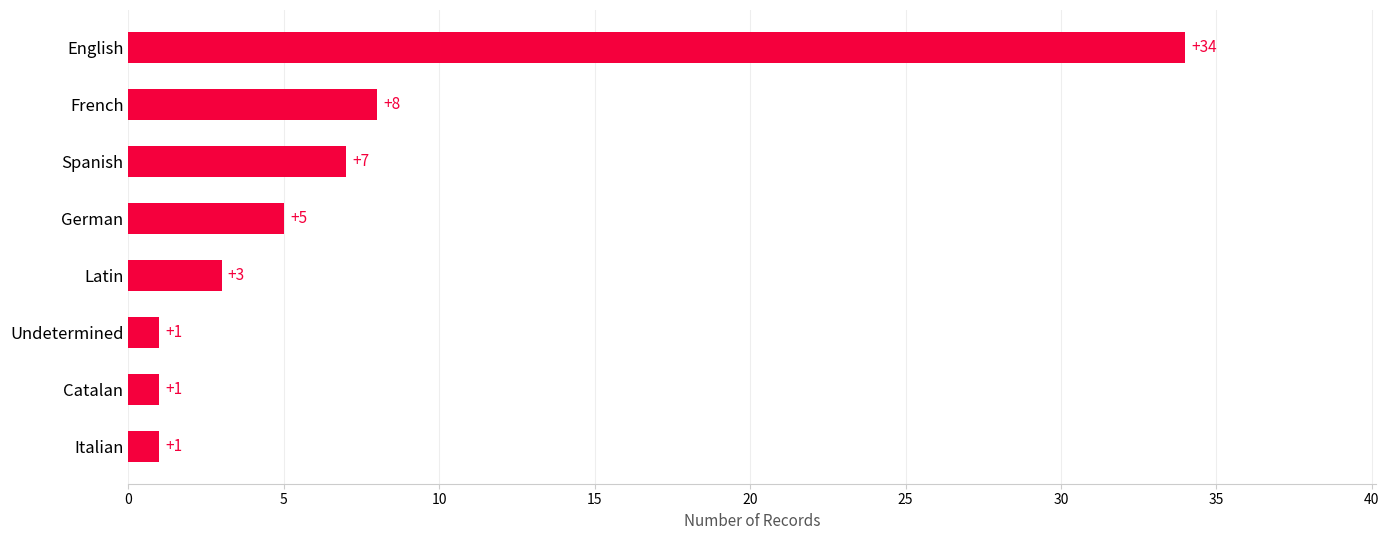

Read the value at Spanish.

7